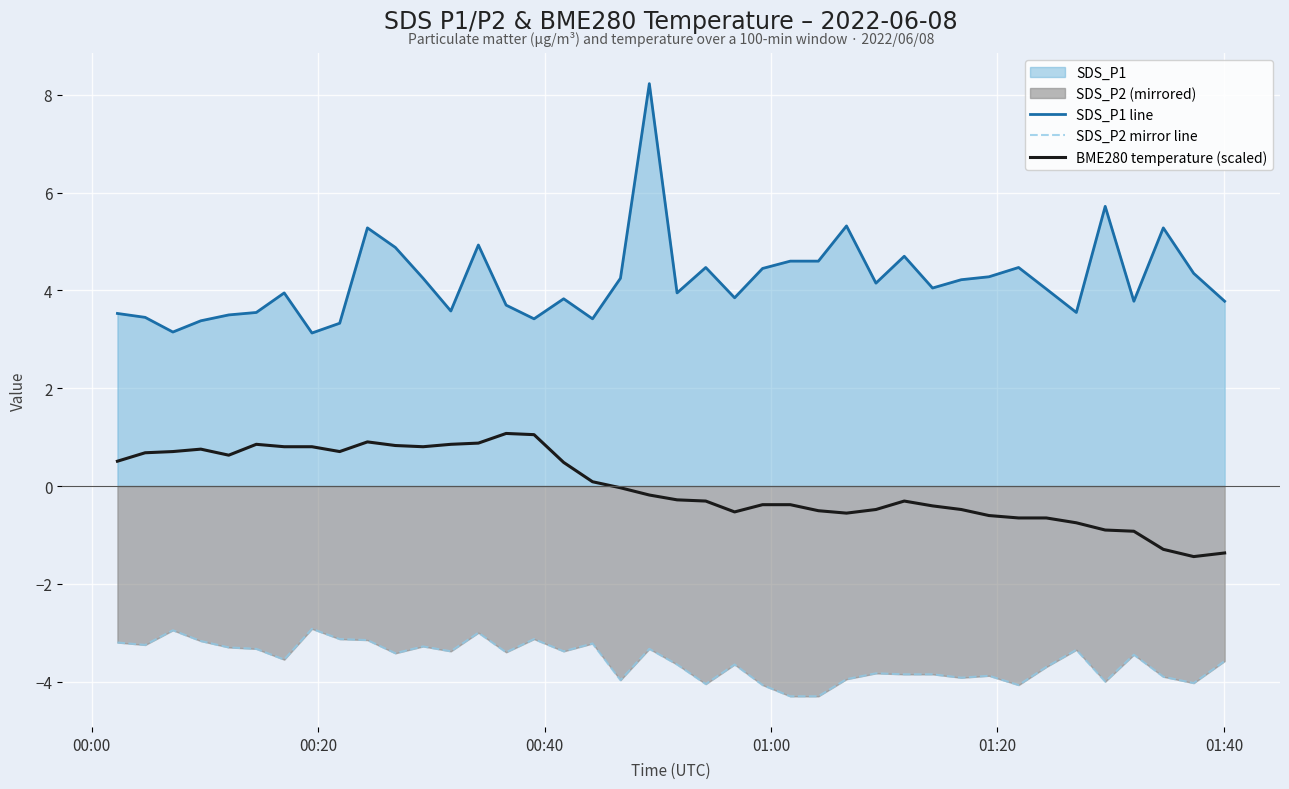

List the series in order of their overall mean, highest first.

SDS_P1 line, BME280 temperature (scaled), SDS_P2 mirror line